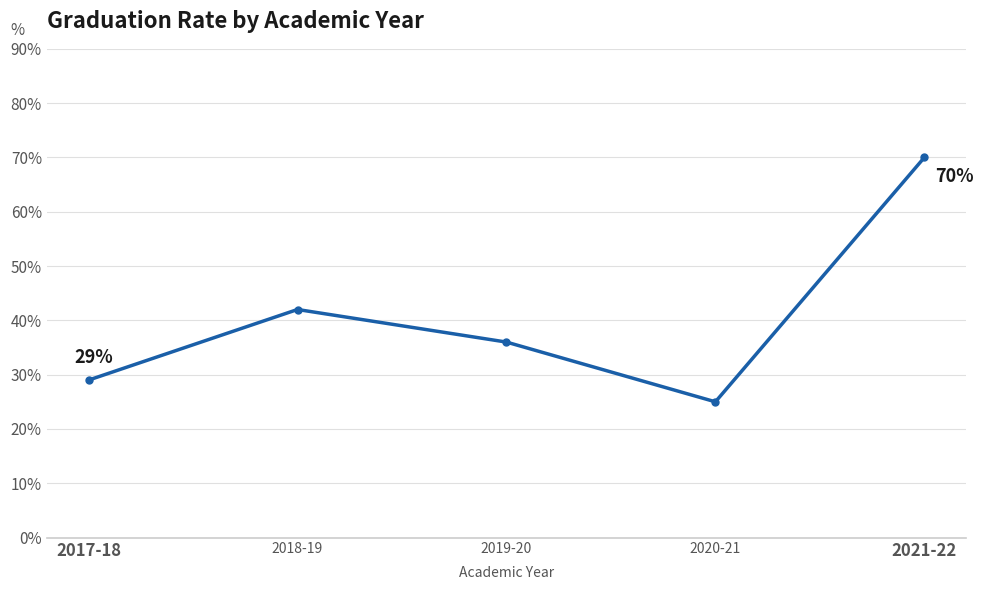

What is the difference between the maximum and minimum values?

0.4